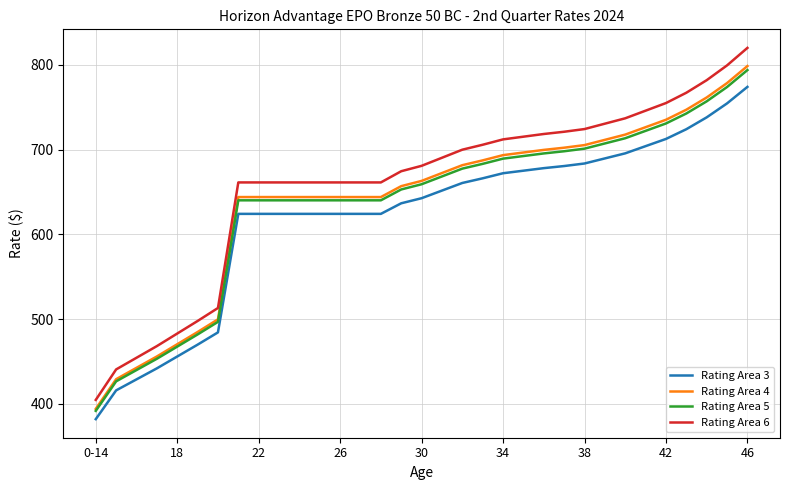

True or false: Rating Area 6 and Rating Area 5 intersect in this chart.

False